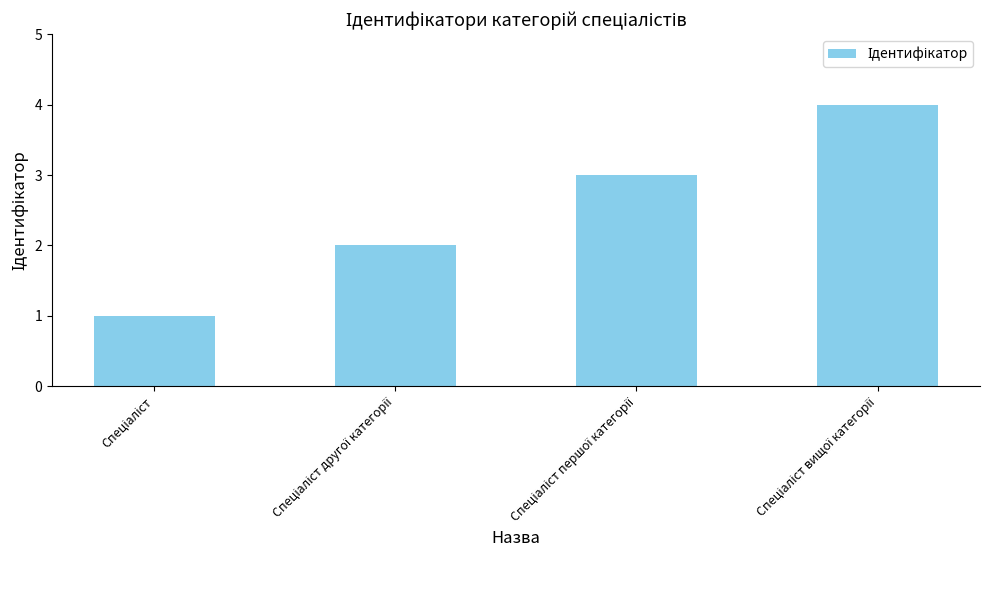

What is the maximum value shown in the chart?

4